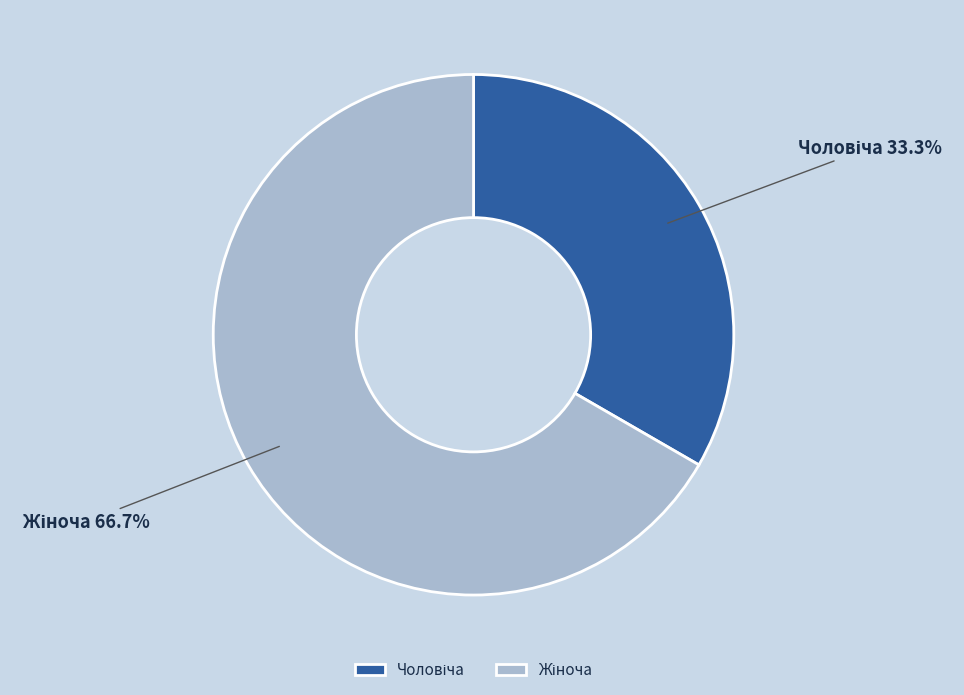

Is there any slice that represents more than half of the pie?

Yes